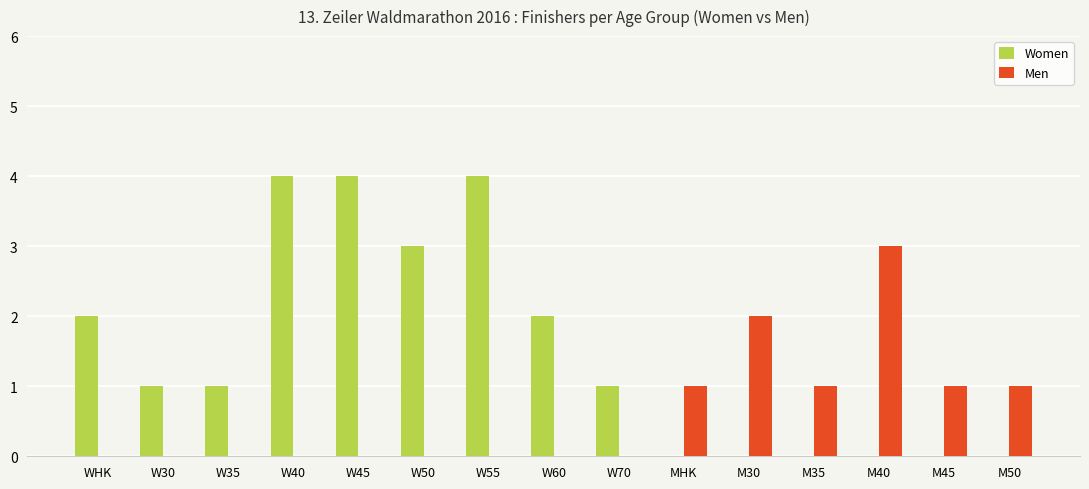

What is the sum of all Men values?

9